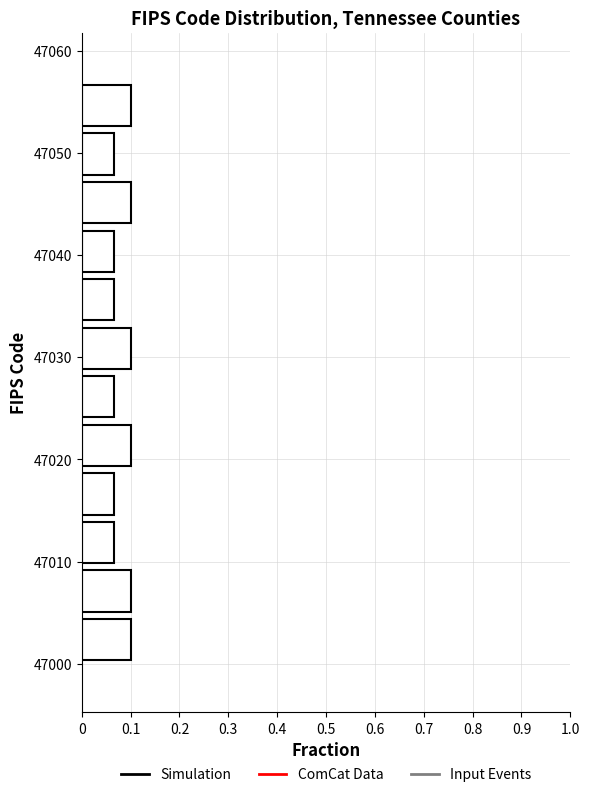

Reading bottom to top, list every bar in this chart as the range it spans on the y-axis followed by its length. Neither the bar edges nor the lengths are printed on the chart, so give them approximately, as read against the axes.

47000 to 47005: 0.10
47005 to 47010: 0.10
47010 to 47014: 0.07
47014 to 47019: 0.07
47019 to 47024: 0.10
47024 to 47029: 0.07
47029 to 47033: 0.10
47033 to 47038: 0.07
47038 to 47043: 0.07
47043 to 47048: 0.10
47048 to 47052: 0.07
47052 to 47057: 0.10